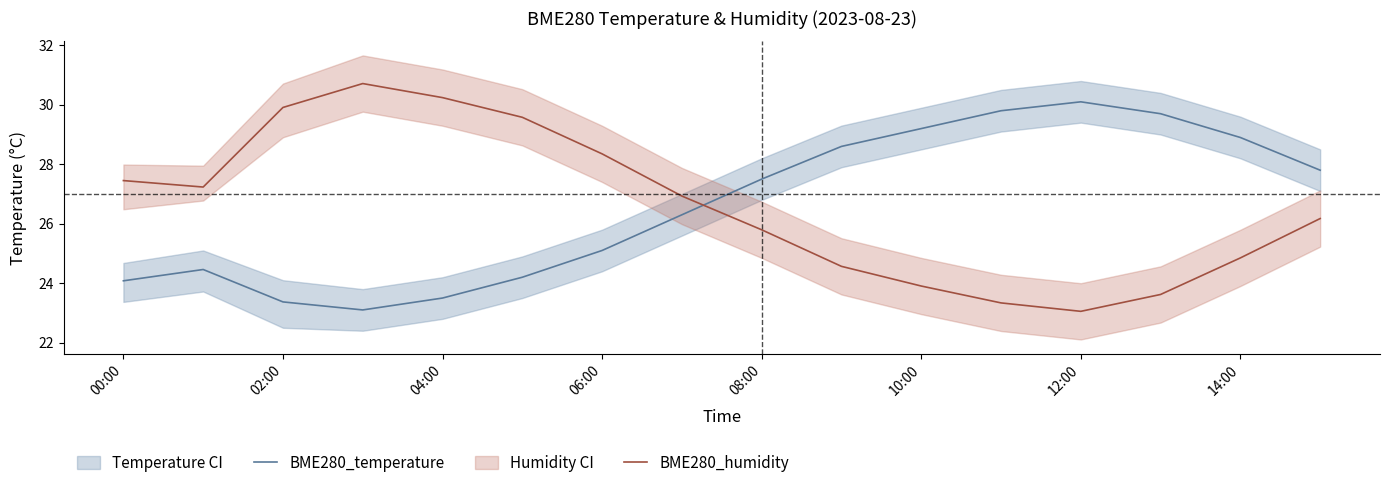

True or false: BME280_temperature has a value of 6.9 at 08:00.

False